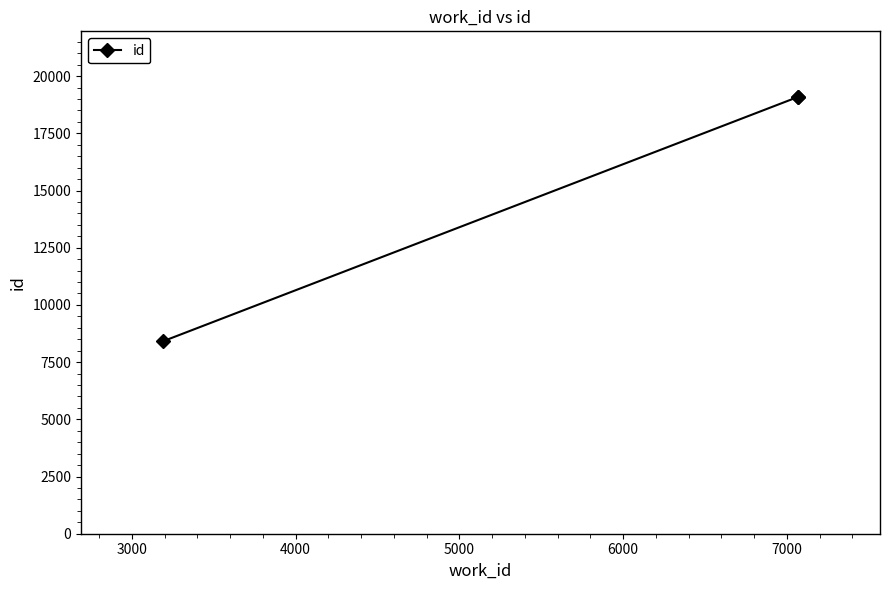

Count the number of values greater than 19093.

1